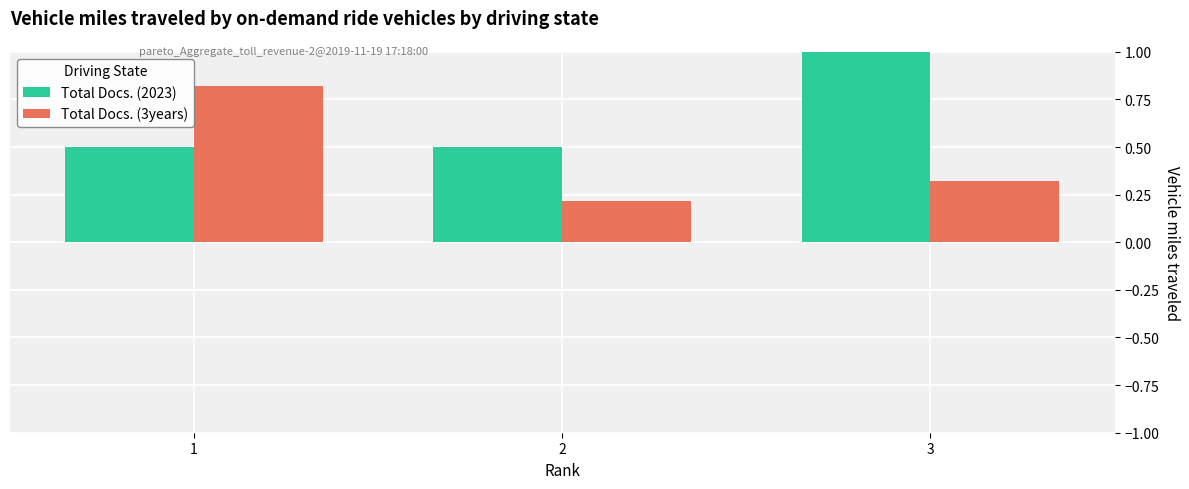

What is the value of the Total Docs. (2023) bar at the 3rd from the left?

1.0